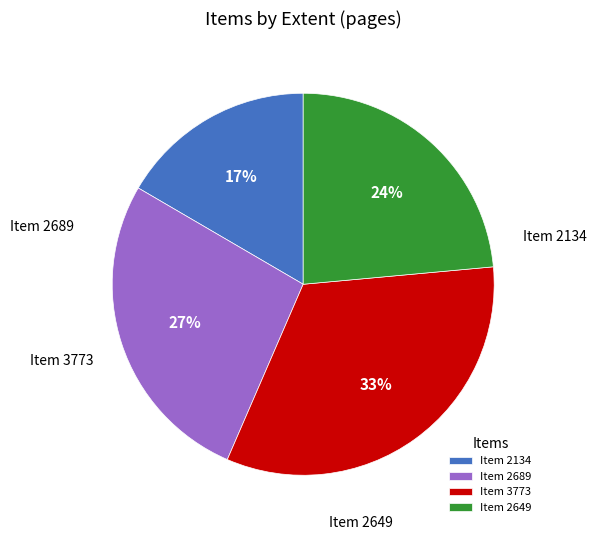

How many slices are in this pie chart?

4